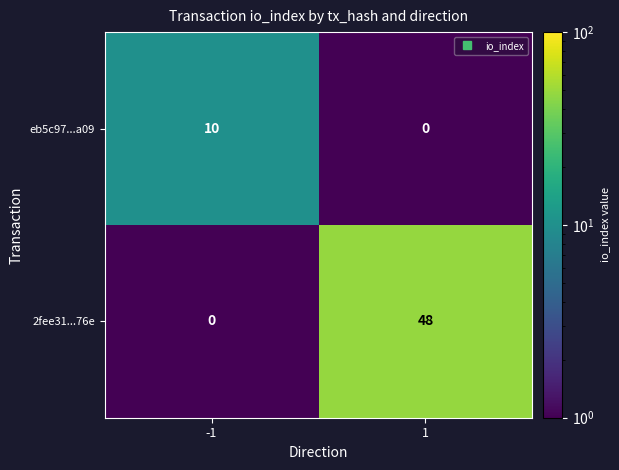

Which series has the largest total across all categories?

2fee31...76e